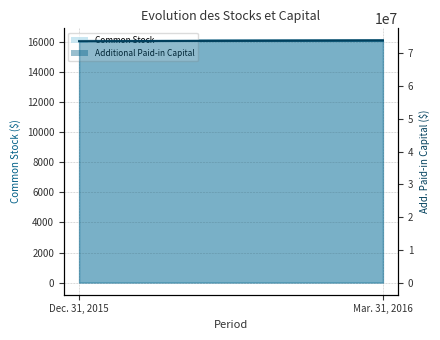

The value of Additional Paid-in Capital line at Mar. 31, 2016 is 73900825. True or false?

True